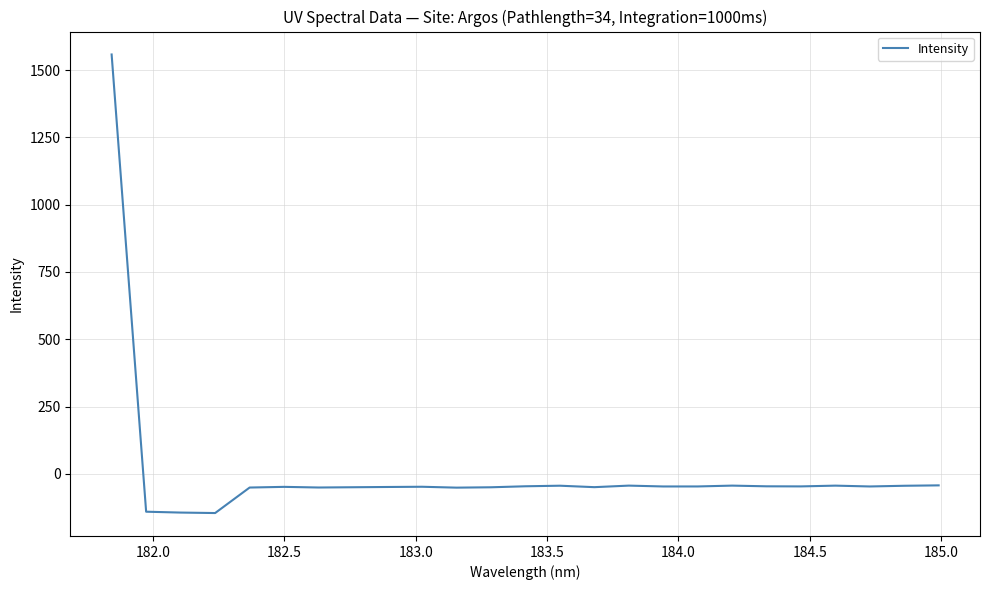

What is the difference between the maximum and minimum values?

1703.6